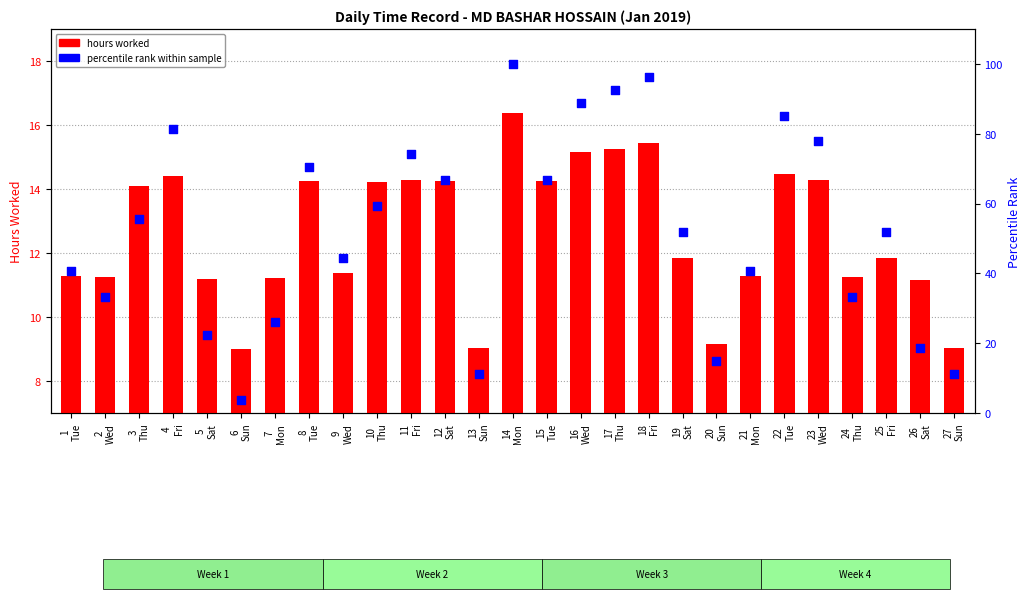

At how many categories does at least one series exceed 93?

2